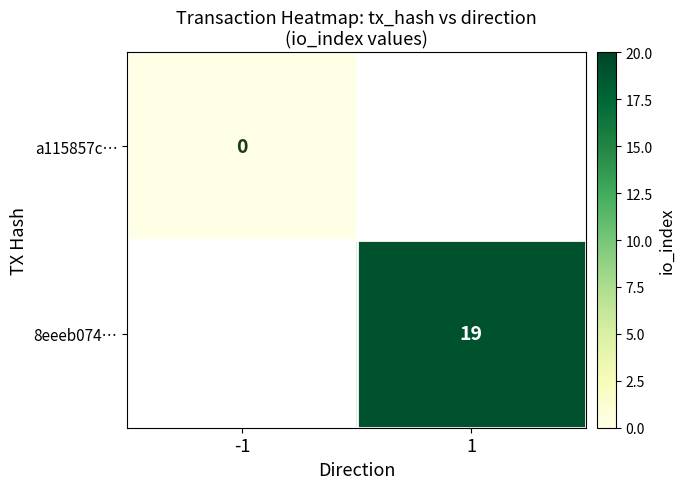

Which label corresponds to the smallest value in the chart?

-1